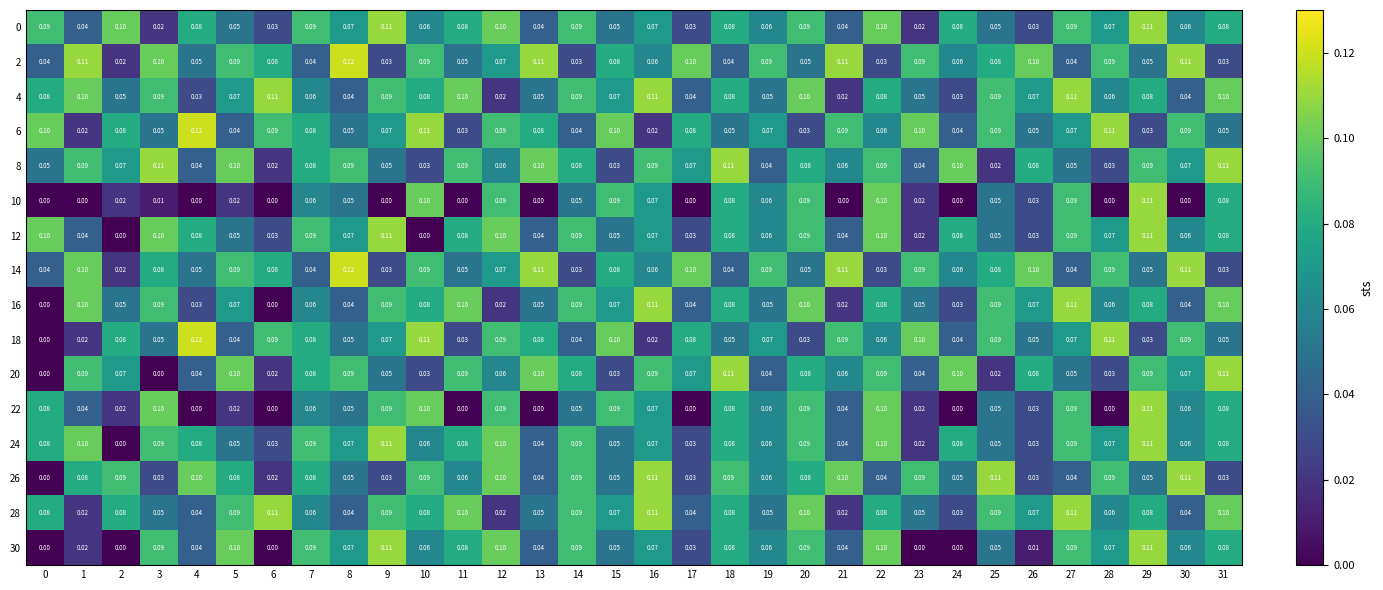

Is the value of 12 at 20 greater than the value of 24 at 23?

Yes